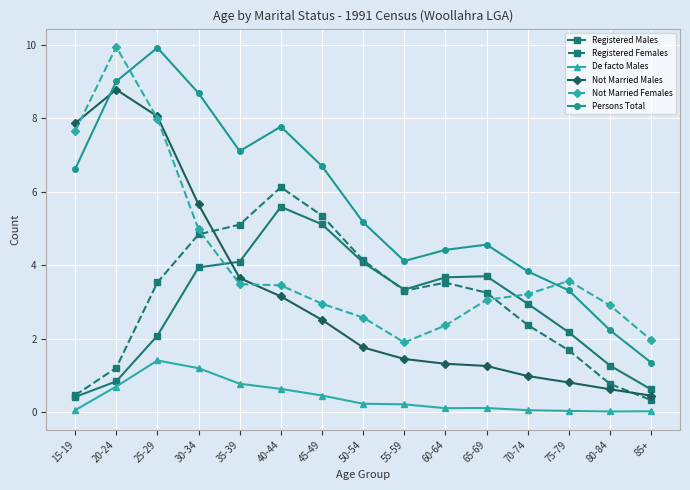

What is the difference between the Not Married Males values at 30-34 and 55-59?

4.2